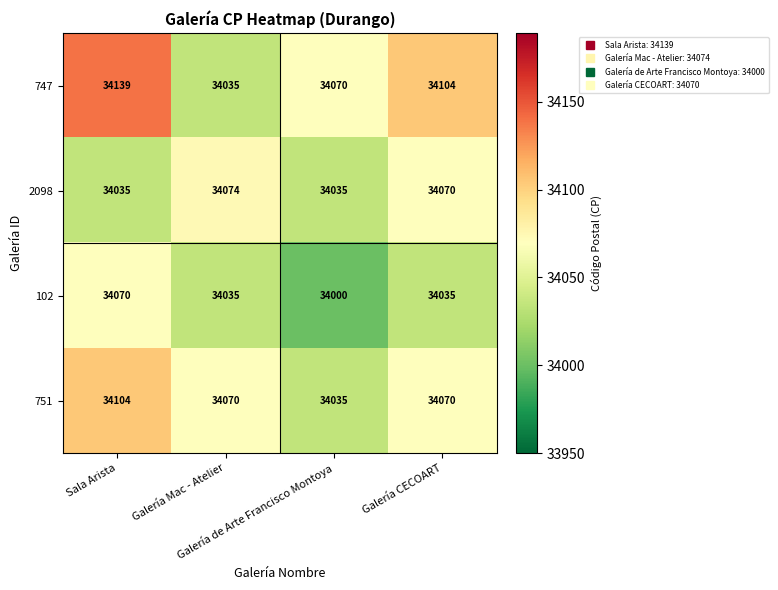

How many 751 values are between 34070 and 34104?

3